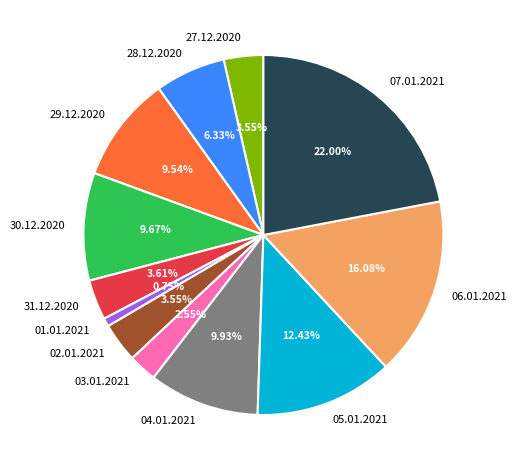

Approximately how many times larger is the value at 03.01.2021 compared to 30.12.2020?

0.3